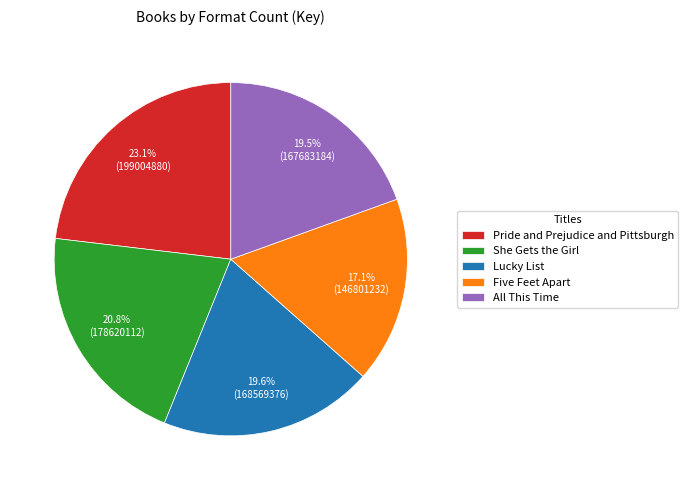

Which category has the smallest portion of the pie?

Five Feet Apart